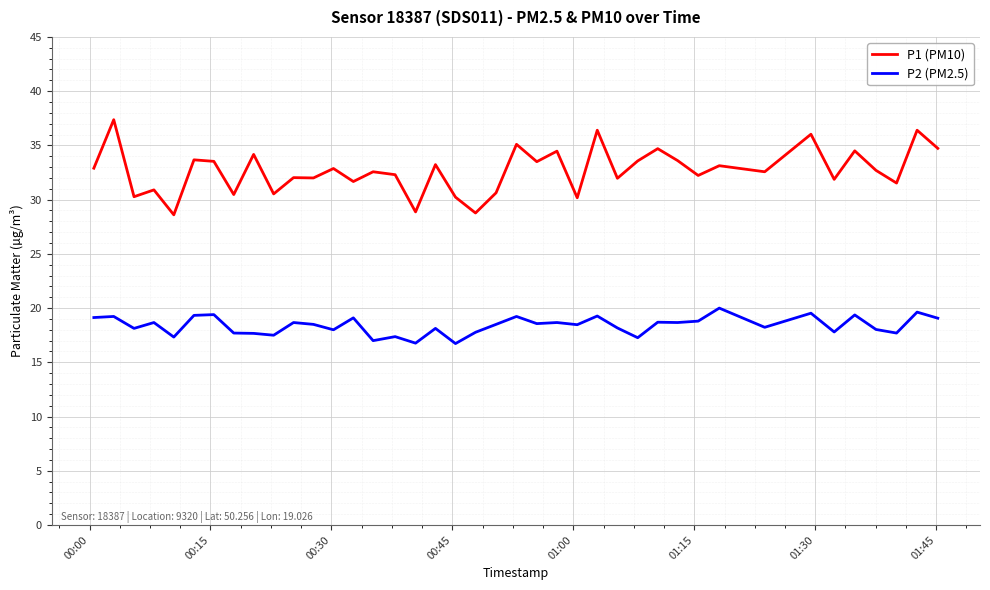

Which series has the widest spread of values?

P1 (PM10)